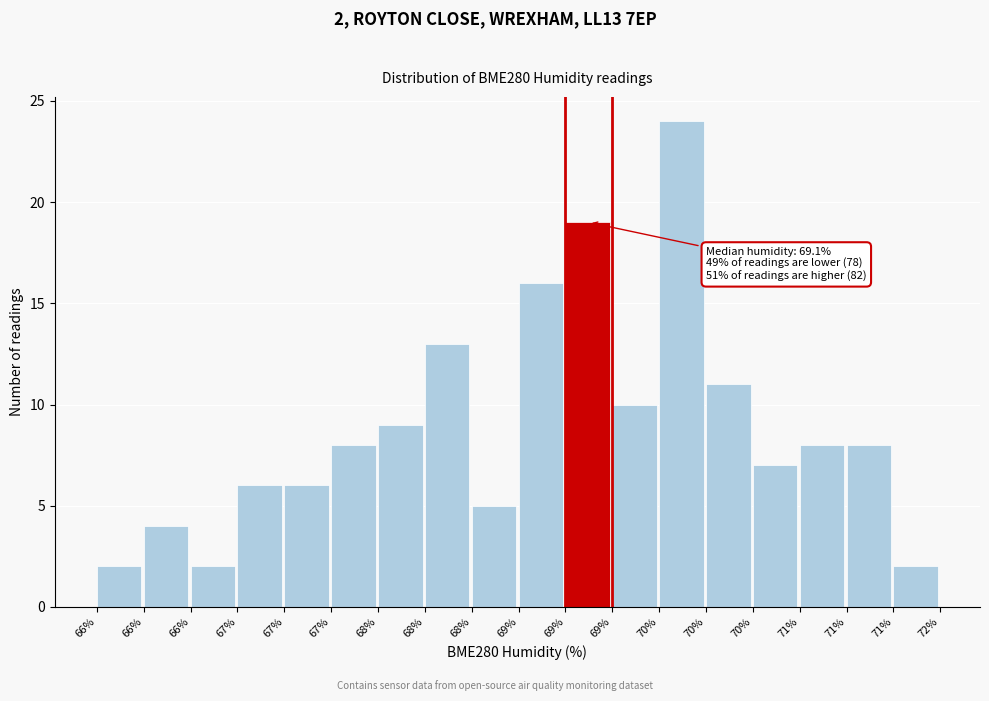

How many categories are shown in the chart?

18